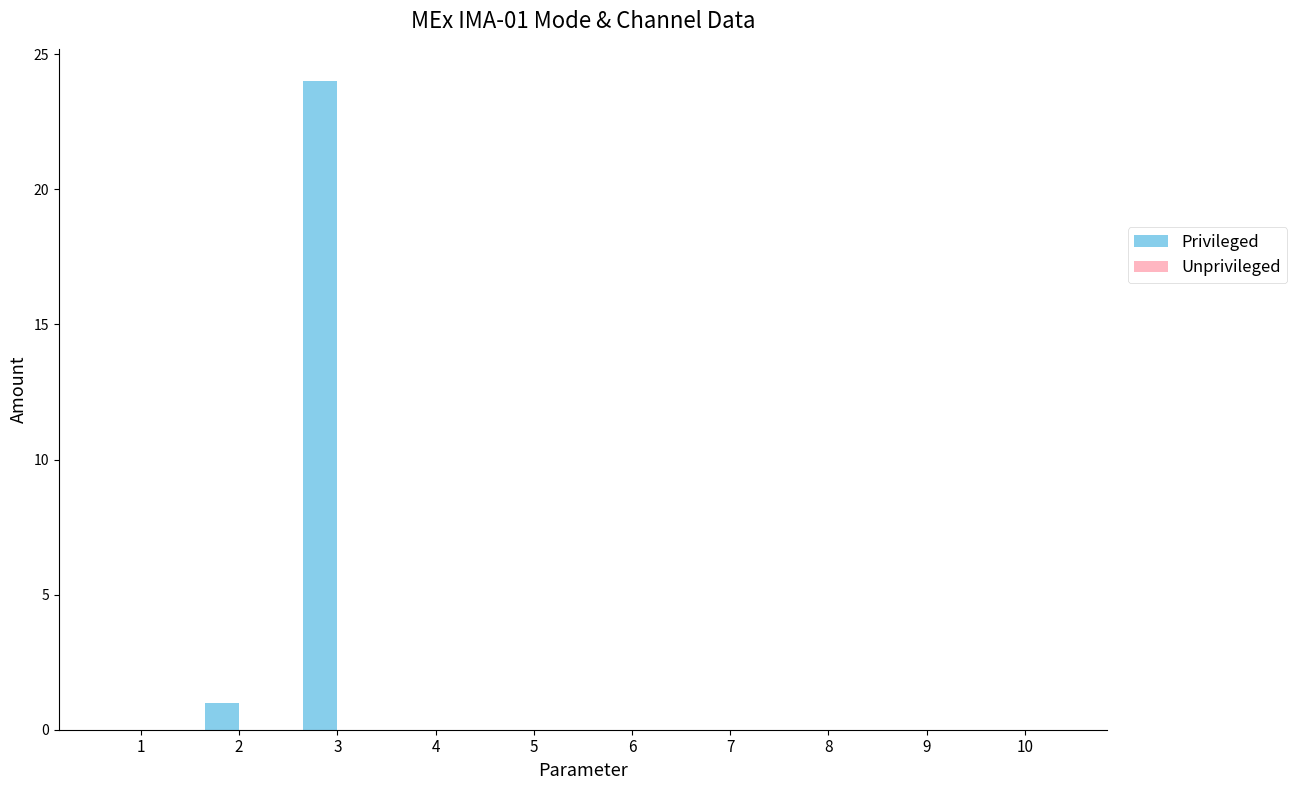

Are the bars horizontal?

No